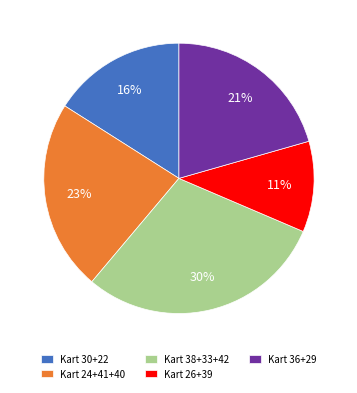

Combined, do Kart 24+41+40 and Kart 36+29 account for over 50%?

No